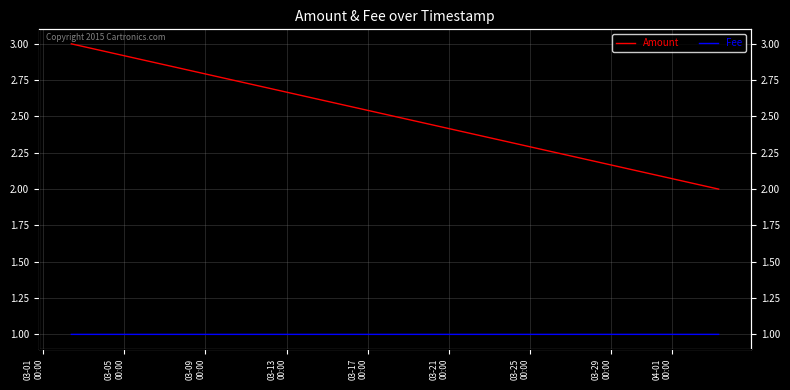

Which has a higher value, 03-01
00:00 or 03-05
00:00?

03-01
00:00